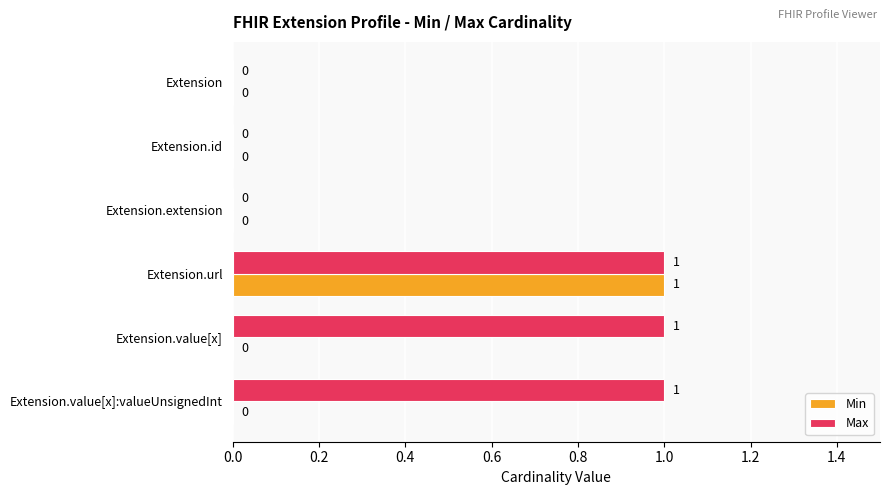

How many values in Max are above zero?

3